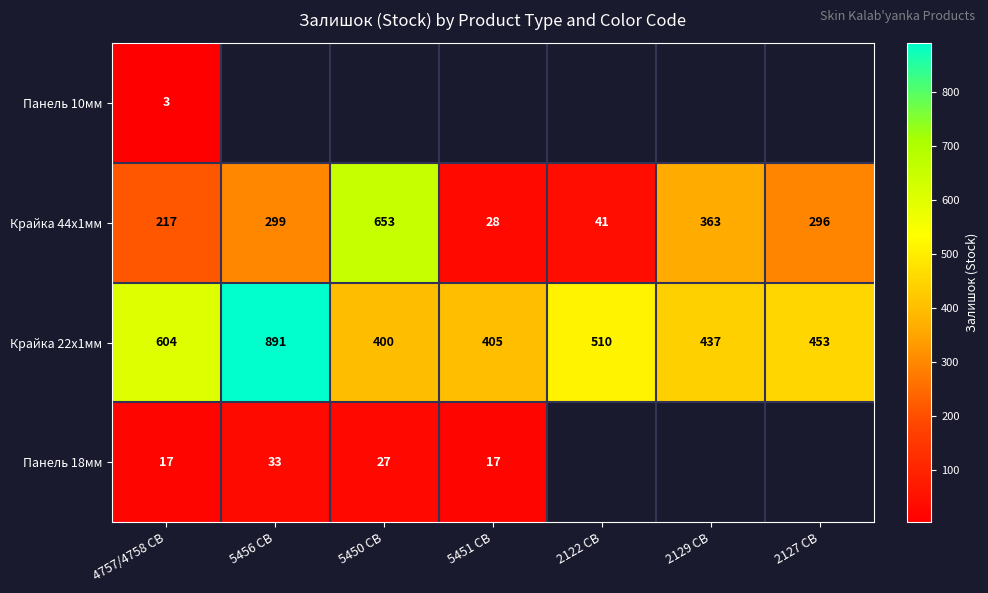

What is the sum of the Крайка 44x1мм values at 5456 CB and 5450 CB?

952